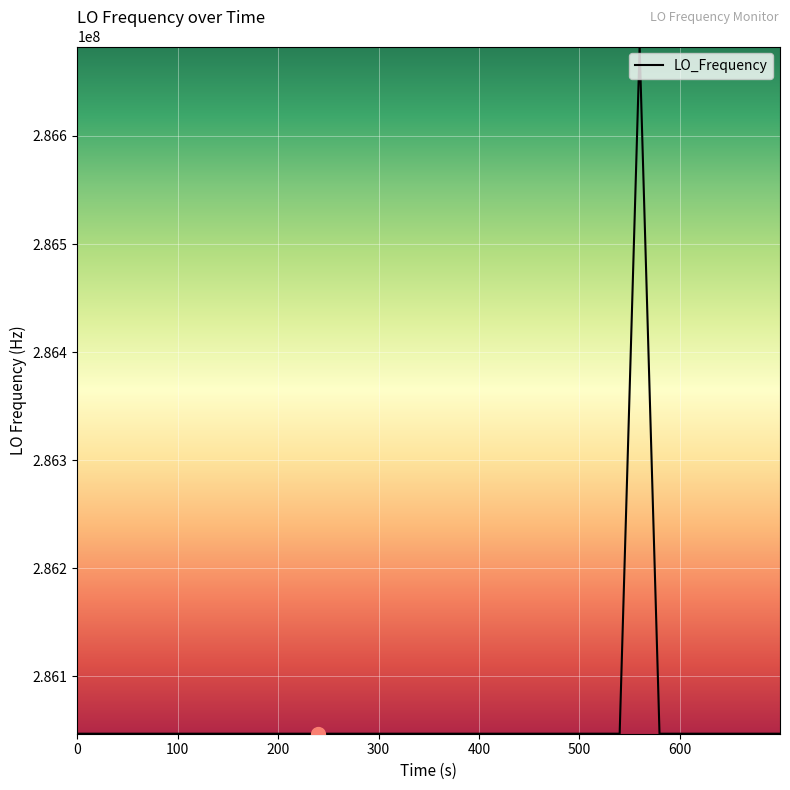

What is the maximum value shown in the chart?

286682707.6